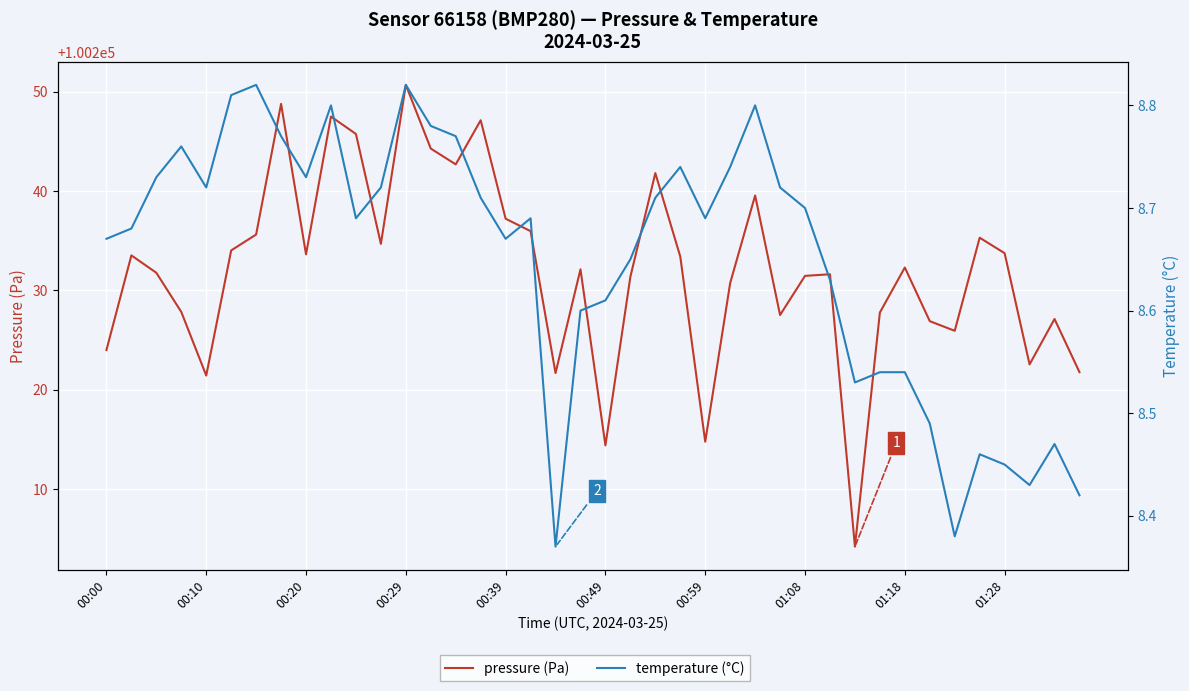

How many lines are shown in the chart?

2